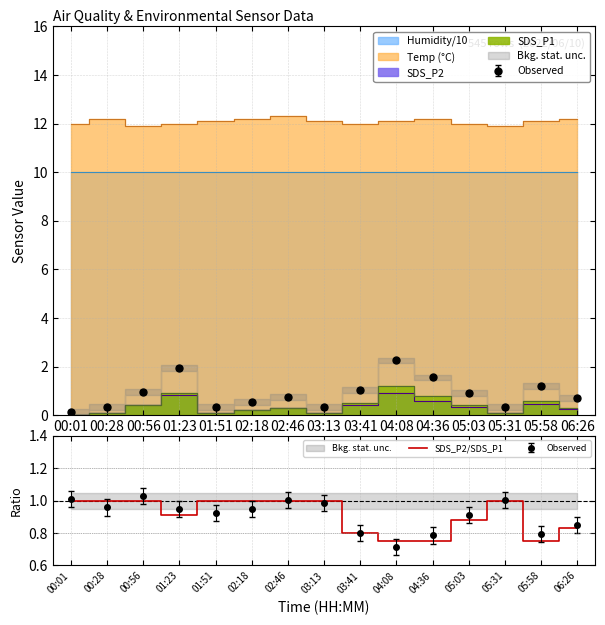

Is it true that the value at 04:08 is 0.8?

True